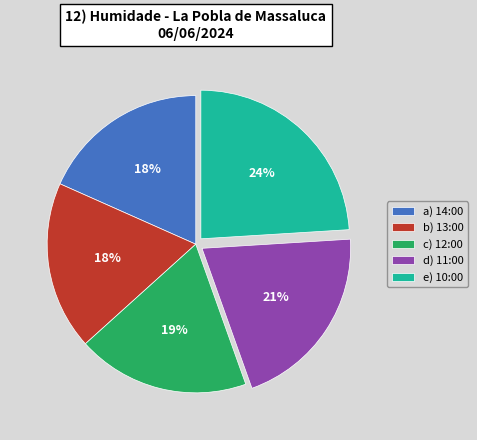

To the nearest percent, what portion does c) 12:00 represent?

19%